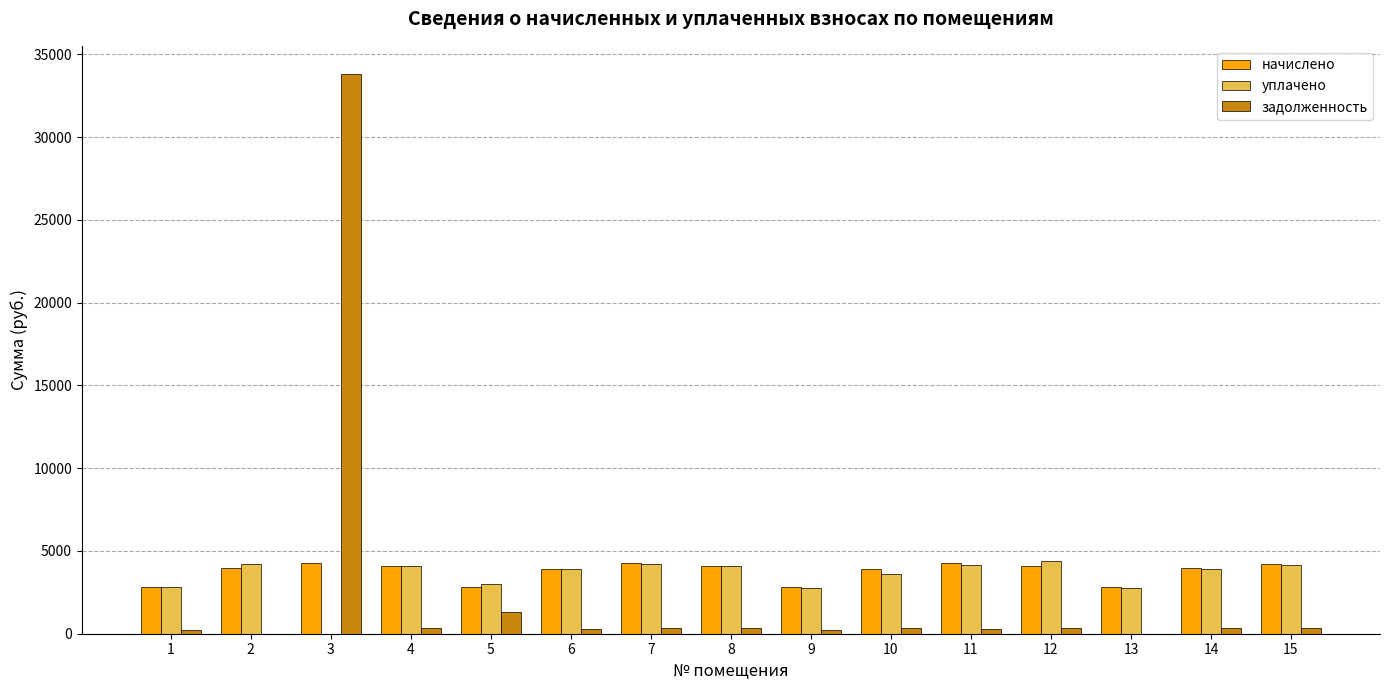

How many data points in уплачено are above 3906?

8